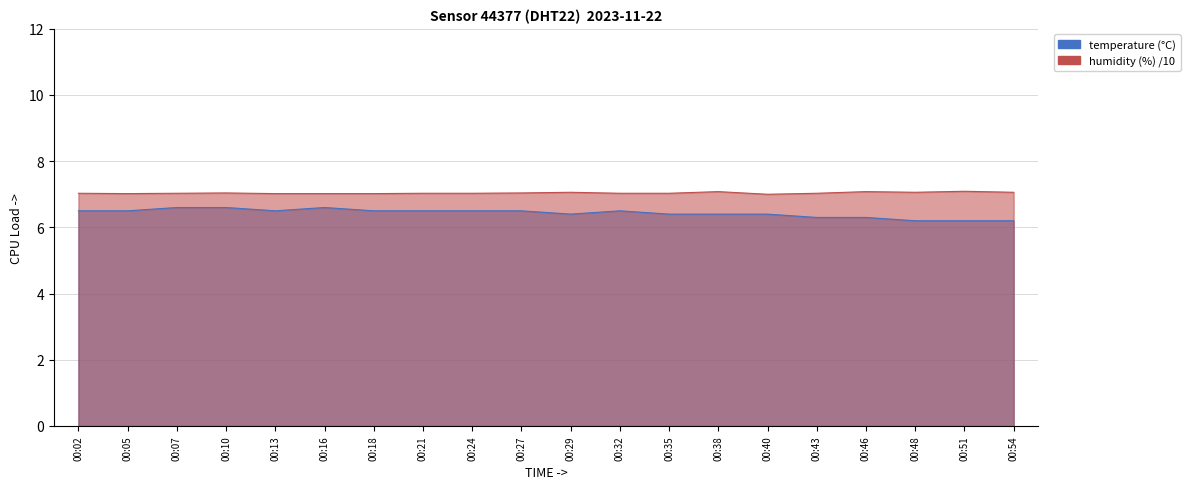

What are all the series names shown in the legend?

temperature, humidity